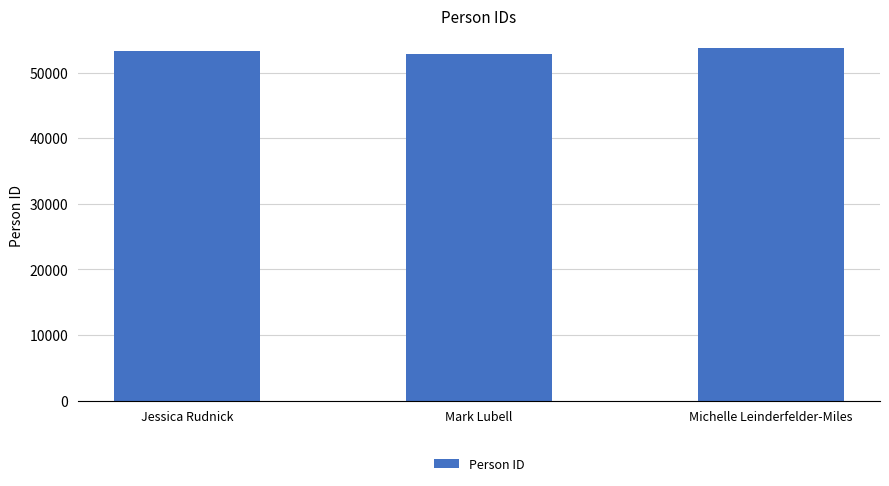

How many bars are there in total?

3